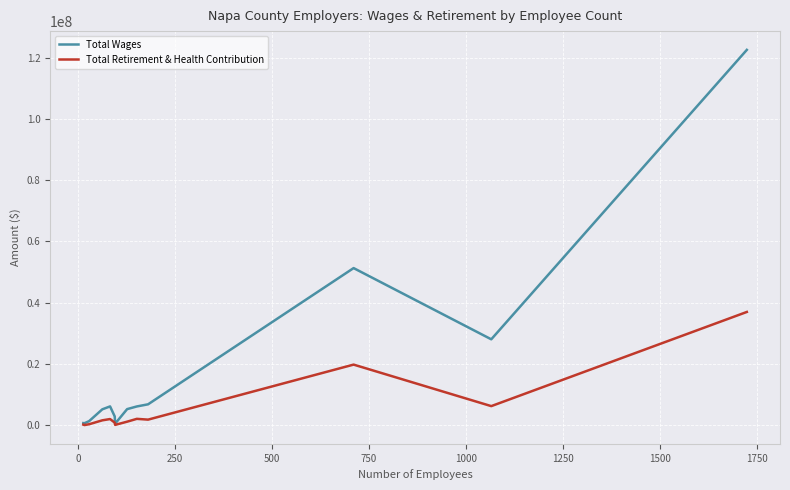

Is this an area chart (filled region under the line)?

No